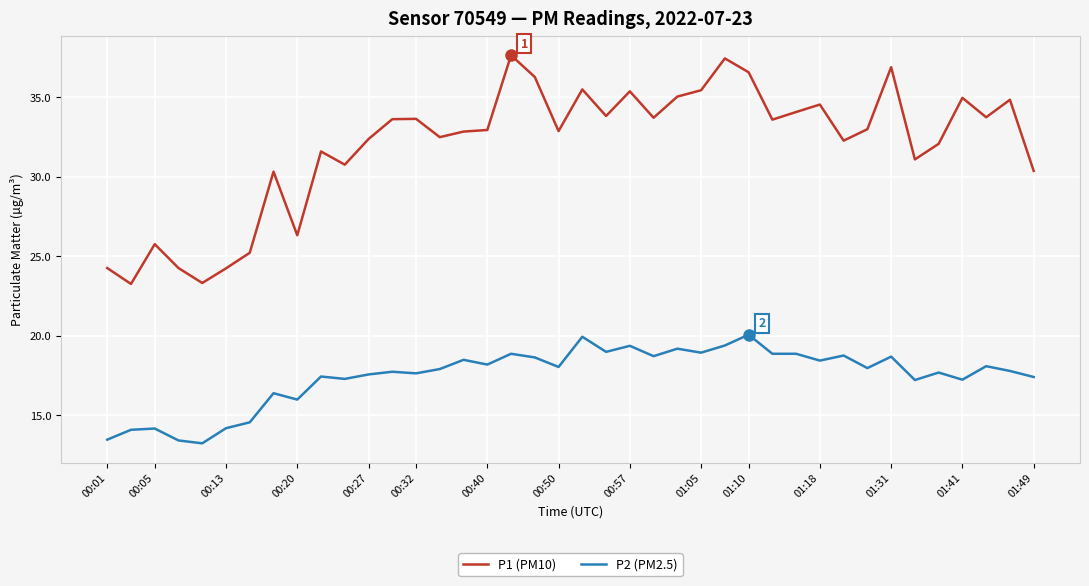

Does the chart display data point markers on the line(s)?

No